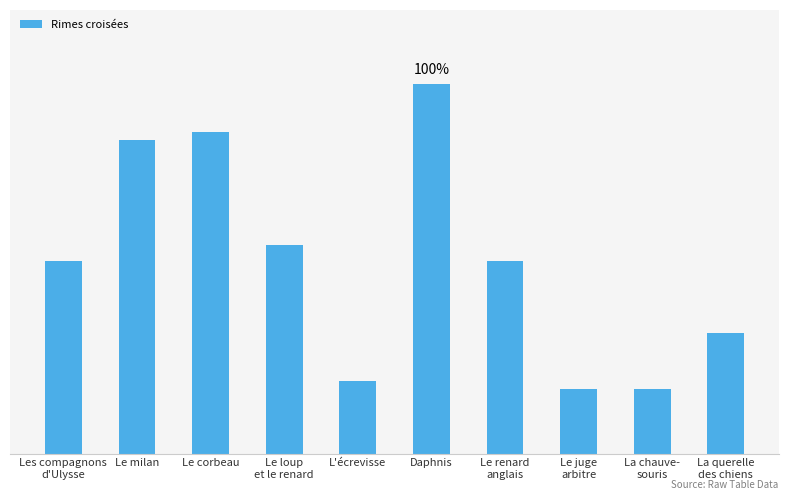

What is the change in value from Daphnis to Le renard
anglais?

-22